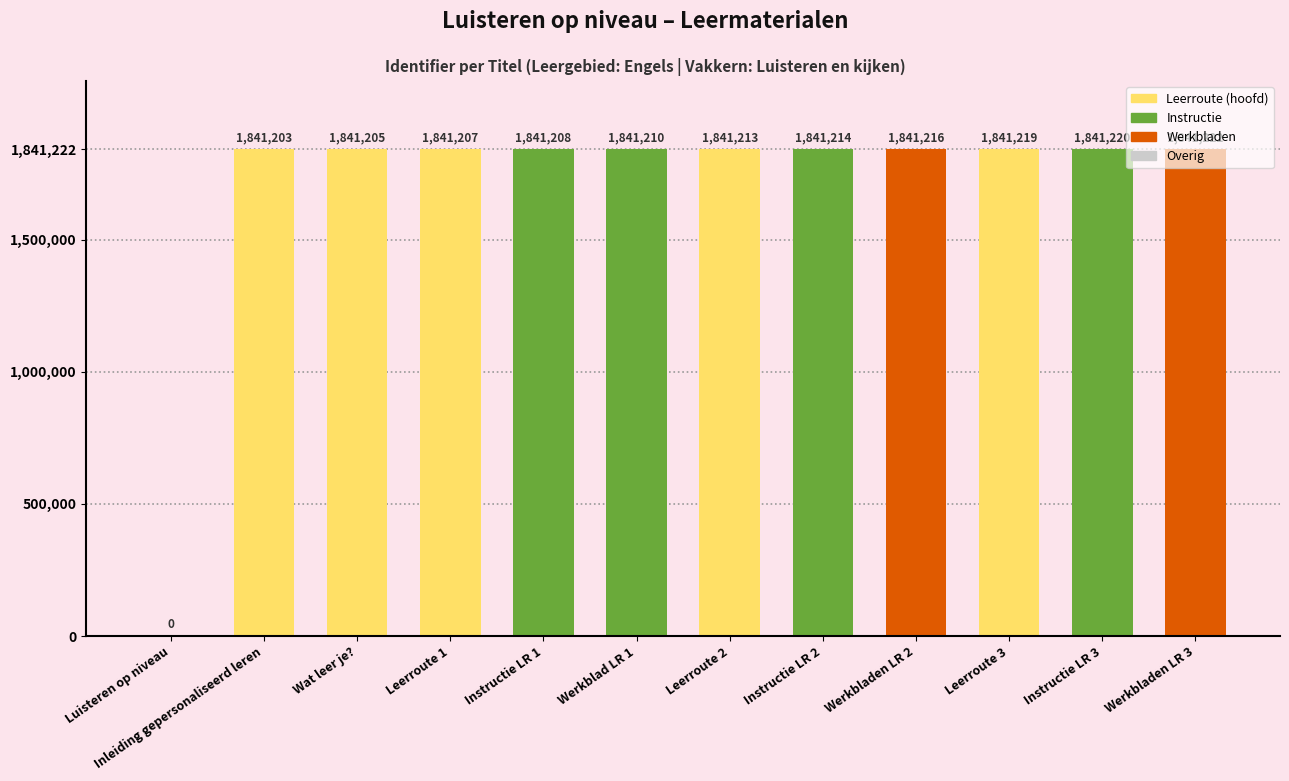

Where is the data nearest to the value 920611?

Inleiding gepersonaliseerd leren